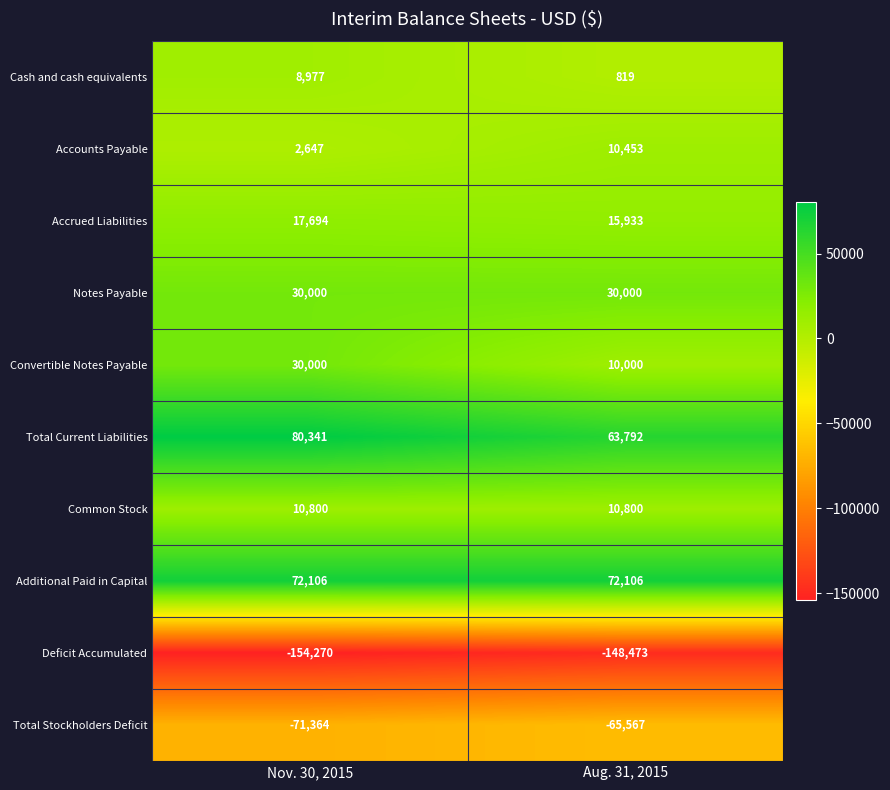

Which series has the widest spread of values?

Convertible Notes Payable